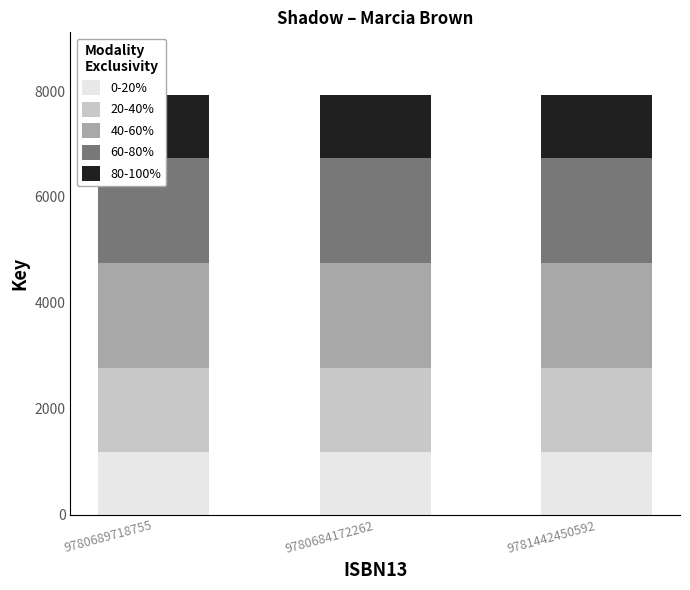

Which label corresponds to the smallest value in the chart?

9780689718755